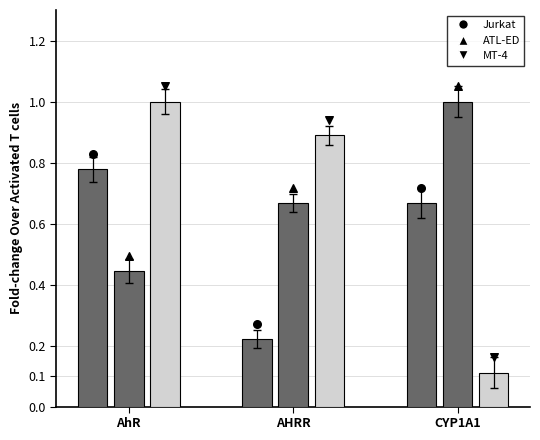

At which category is the sum across all series the highest?

AhR